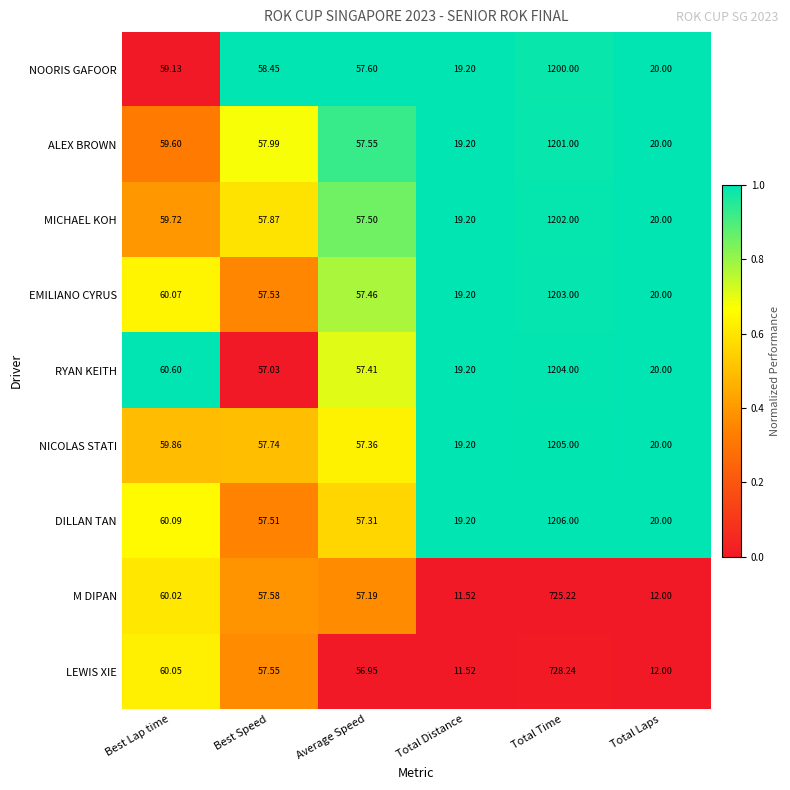

At which category is the sum across all series the highest?

Total Time